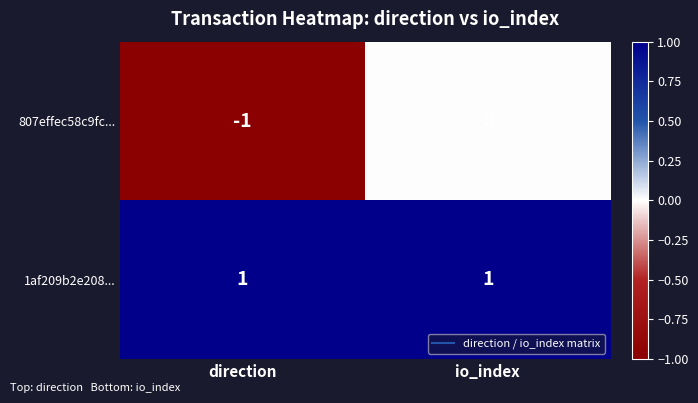

List the series in order of their peak value, lowest first.

807effec58c9fc..., 1af209b2e208...